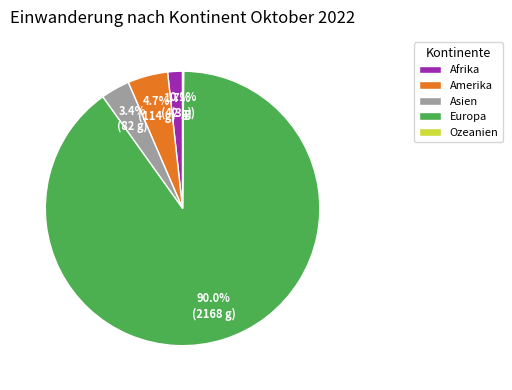

Between Europa and Amerika, which is larger?

Europa